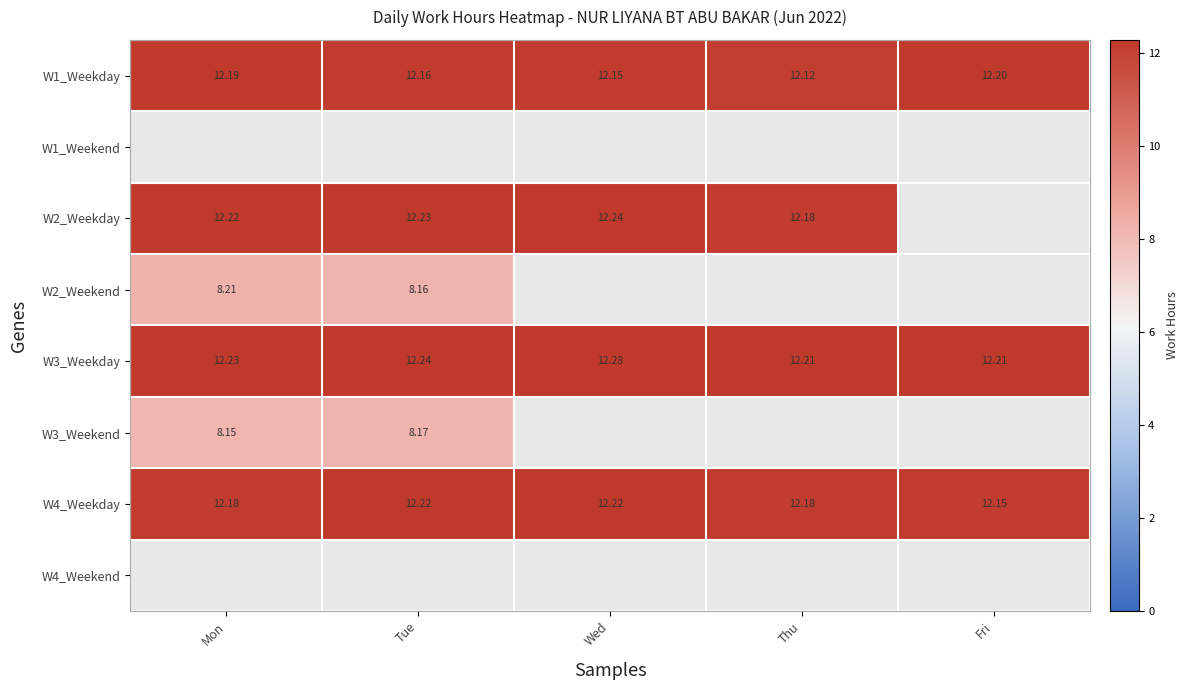

The W3_Weekday series shows 12.2 at Thu. True or false?

True